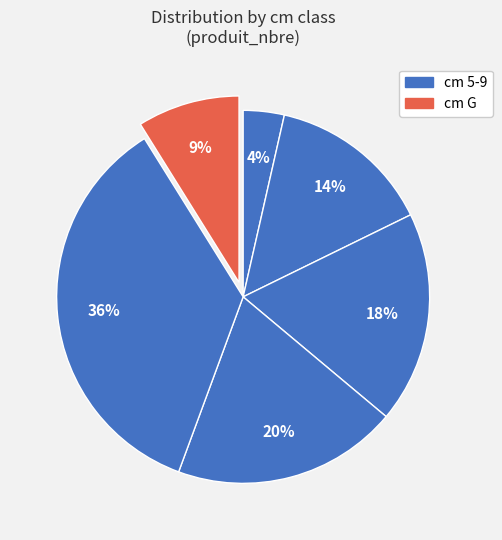

Count the number of slices in the pie.

6